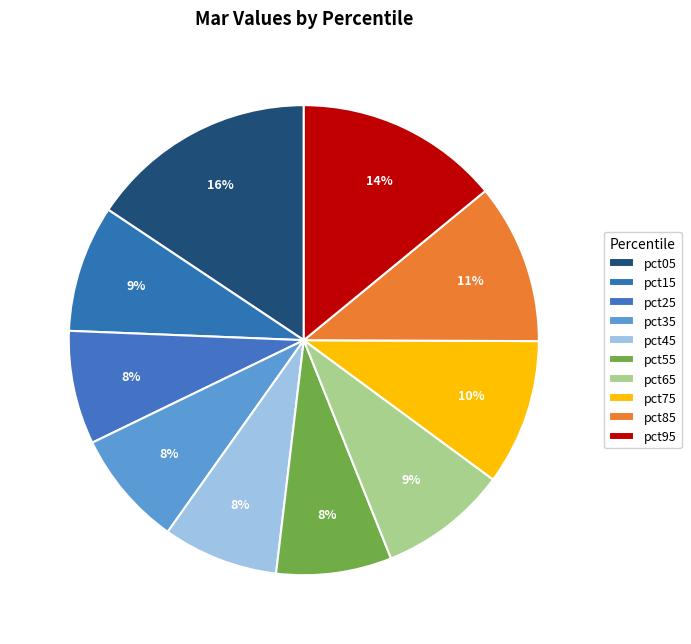

Is it true that pct25 is 18% of the pie?

False